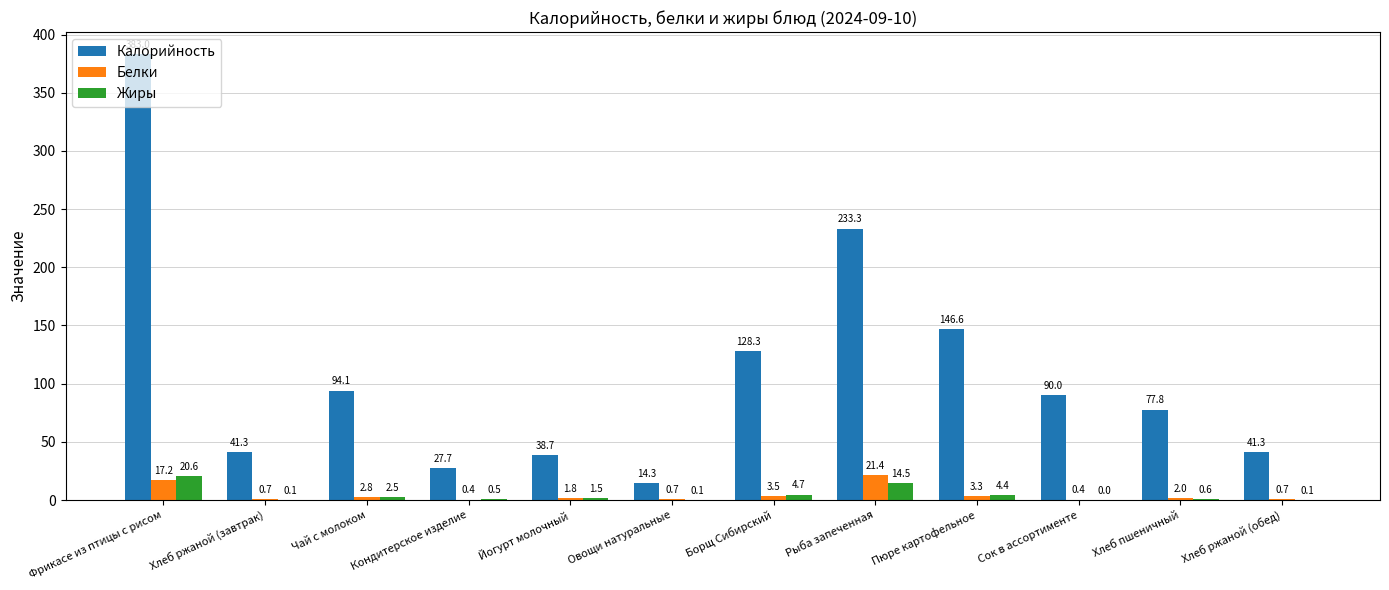

Count the number of data series in this chart.

3